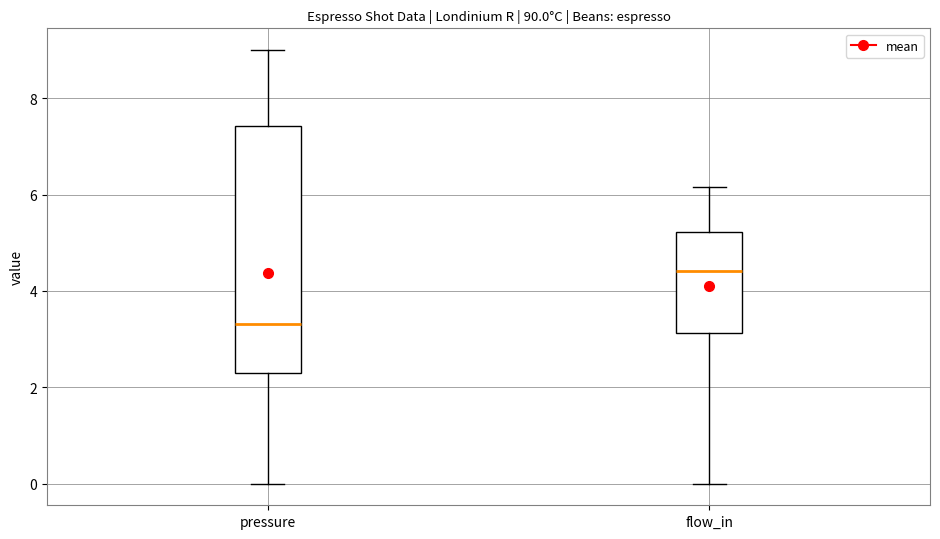

Comparing the boxes themselves (not the whiskers), which one is the tallest?

pressure